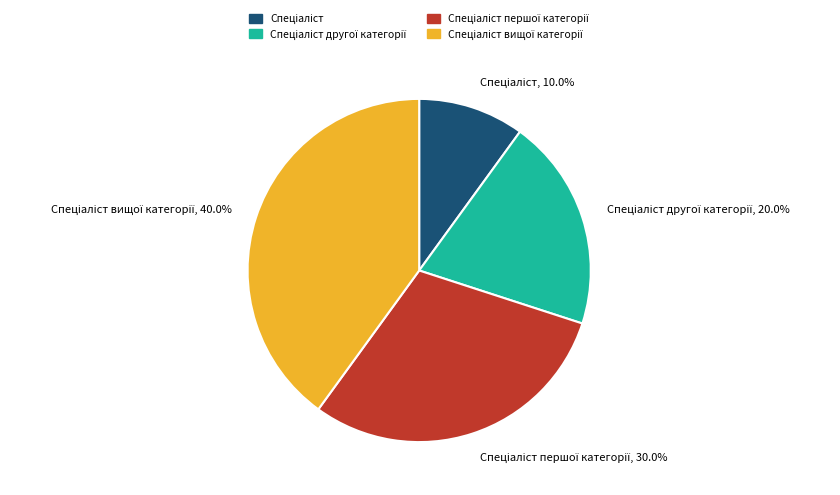

Does any single category account for the majority?

No